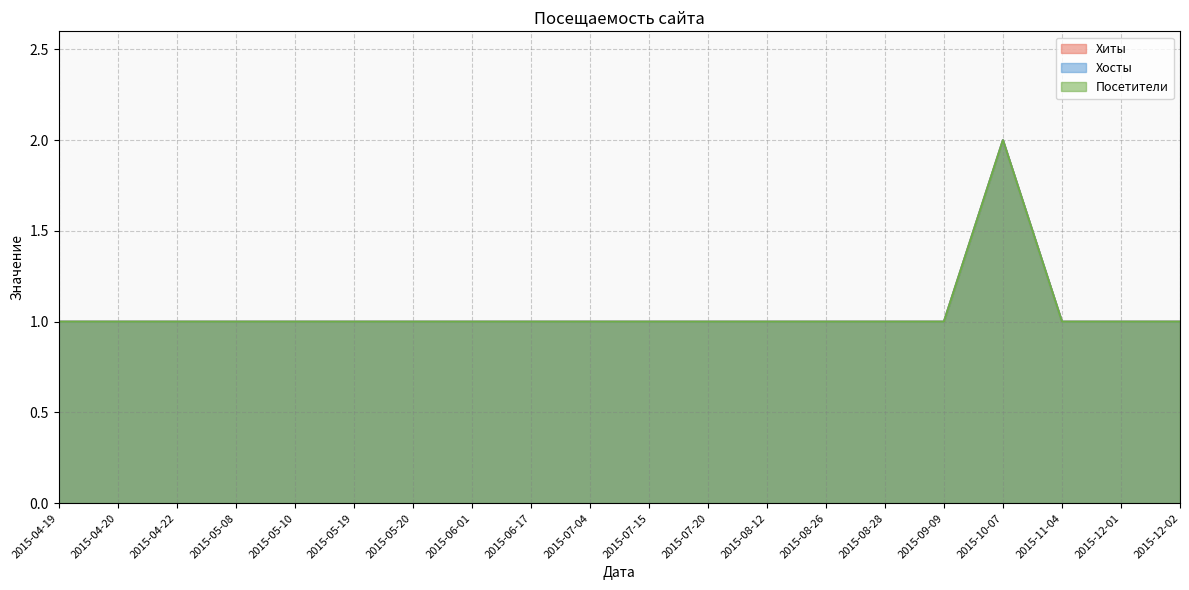

True or false: Посетители and Хиты intersect in this chart.

False